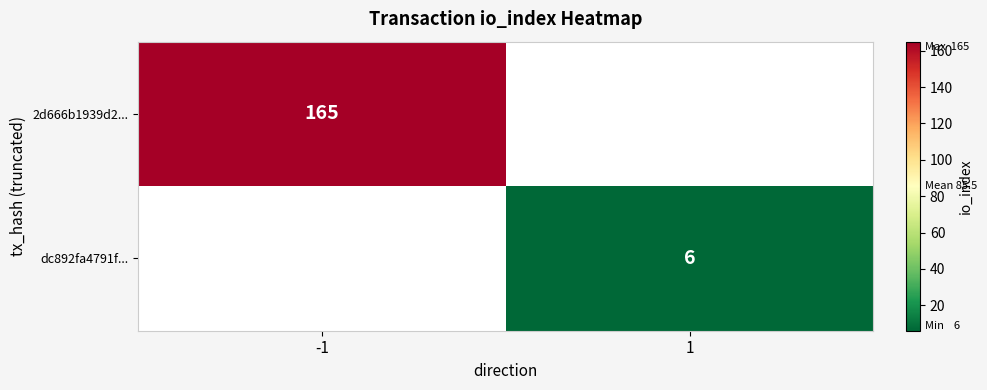

True or false: 2d666b1939d2... has a value of 165 at -1.

True